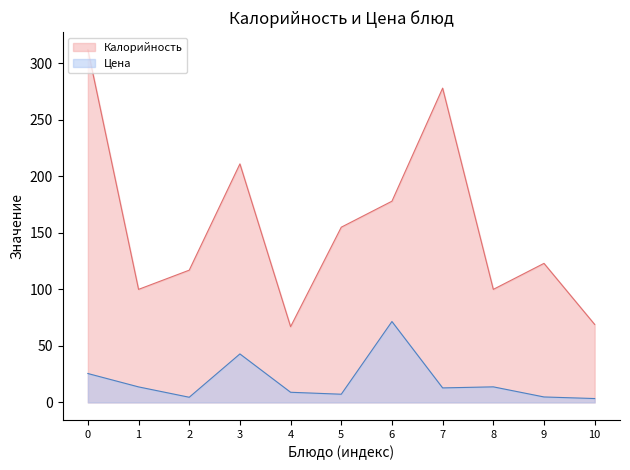

Reading left to right, transcribe all the data shown in this chart.

Калорийность: 312.0	100.0	117.0	211.0	67.0	155.0	178.0	278.0	100.0	123.0	69.0
Цена: 25.6	13.7	4.6	42.9	9.0	7.3	71.6	12.8	13.8	4.8	3.4